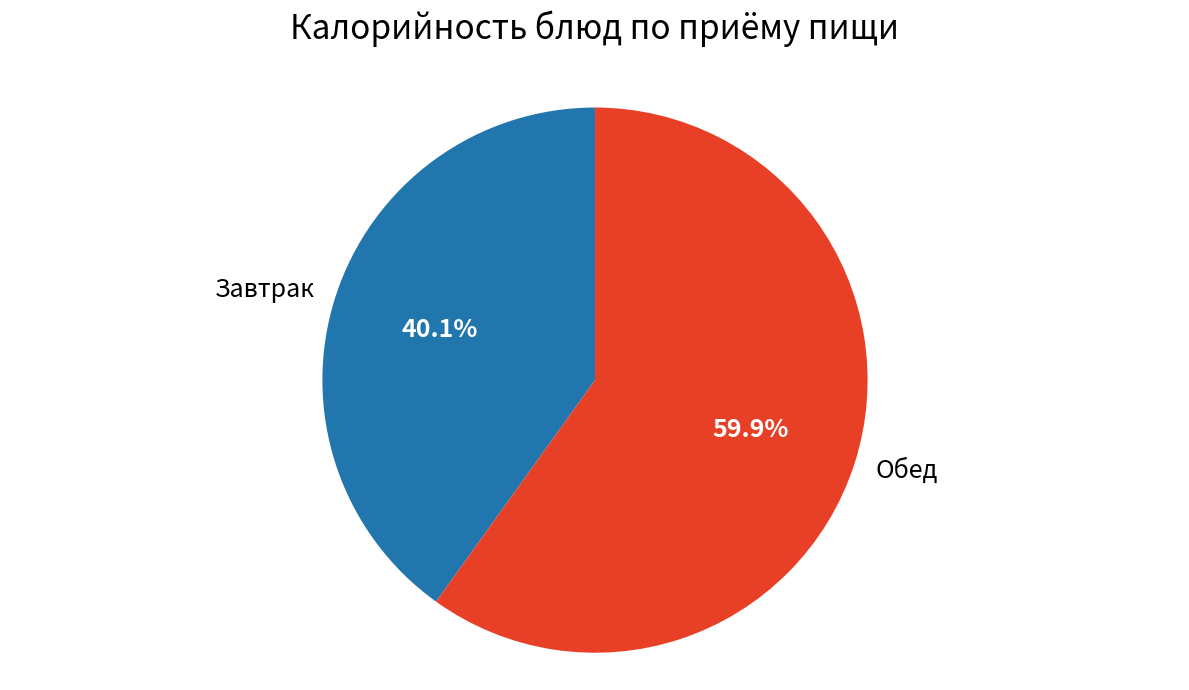

What is the ratio of the value at Завтрак to the value at Обед?

0.7